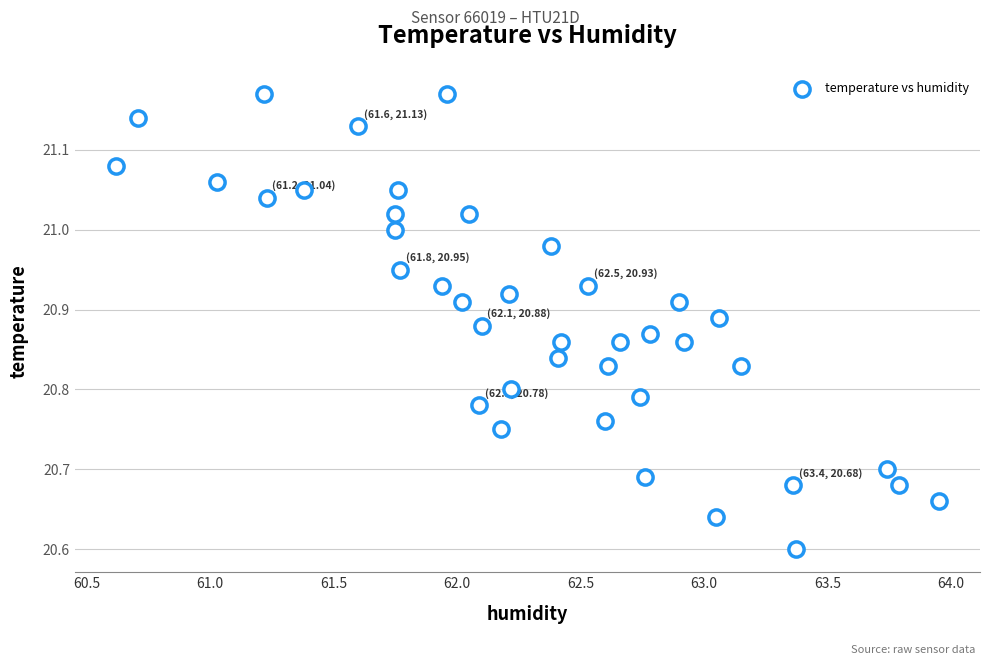

What is the range of X values (max minus min)?

3.3